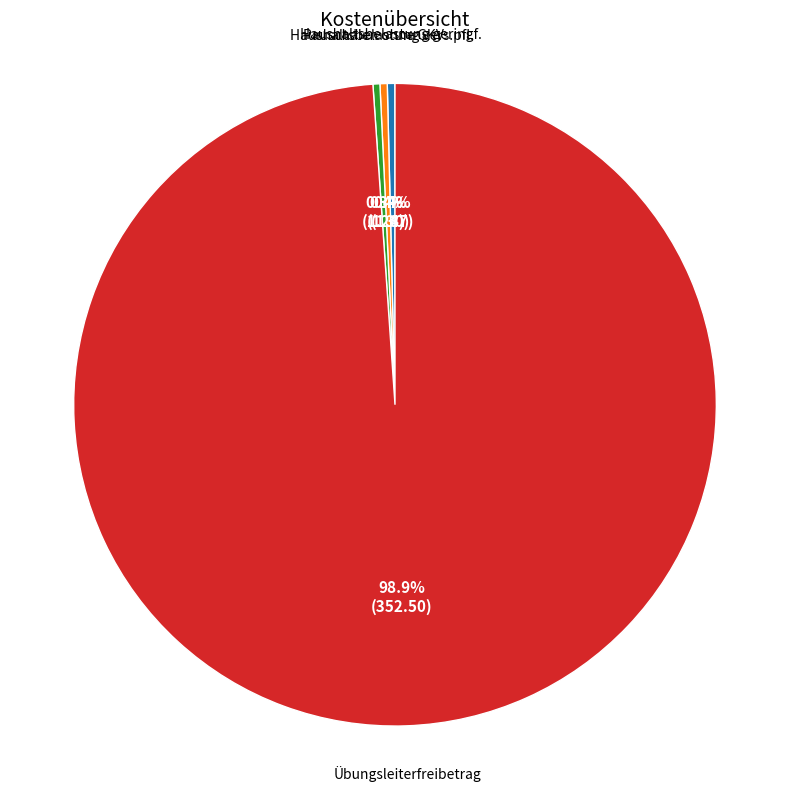

Which slice is the largest?

Übungsleiterfreibetrag